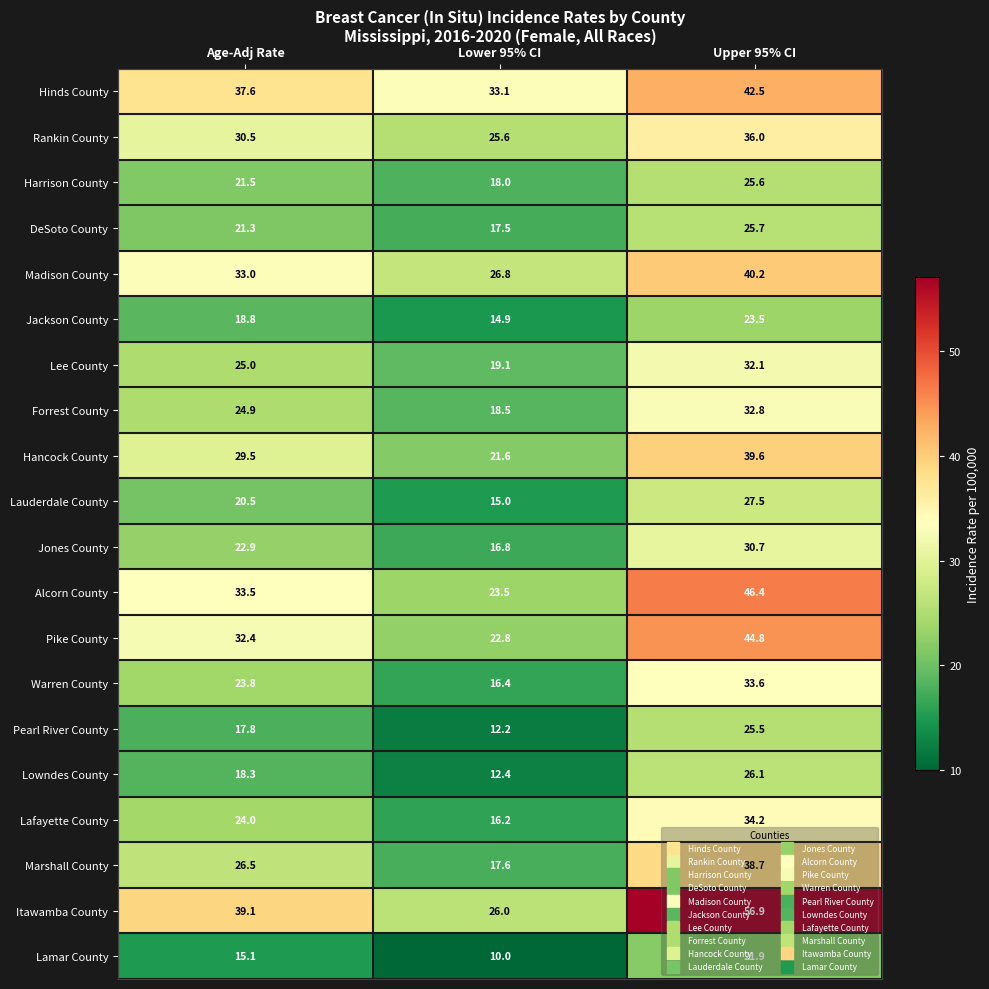

Which series has the widest spread of values?

Itawamba County